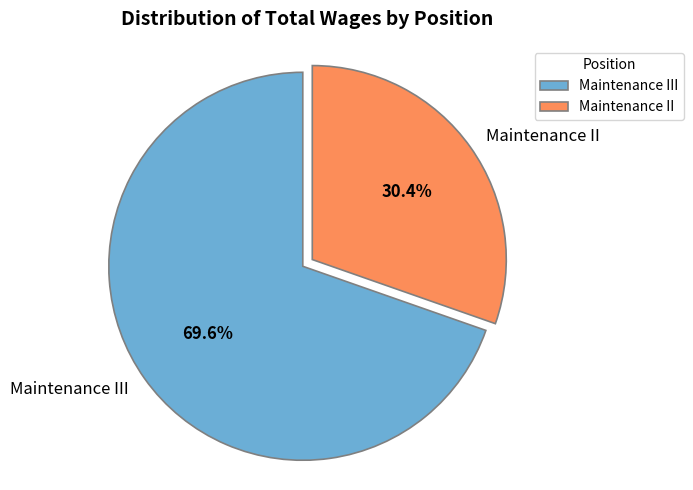

Which slice is the smallest?

Maintenance II